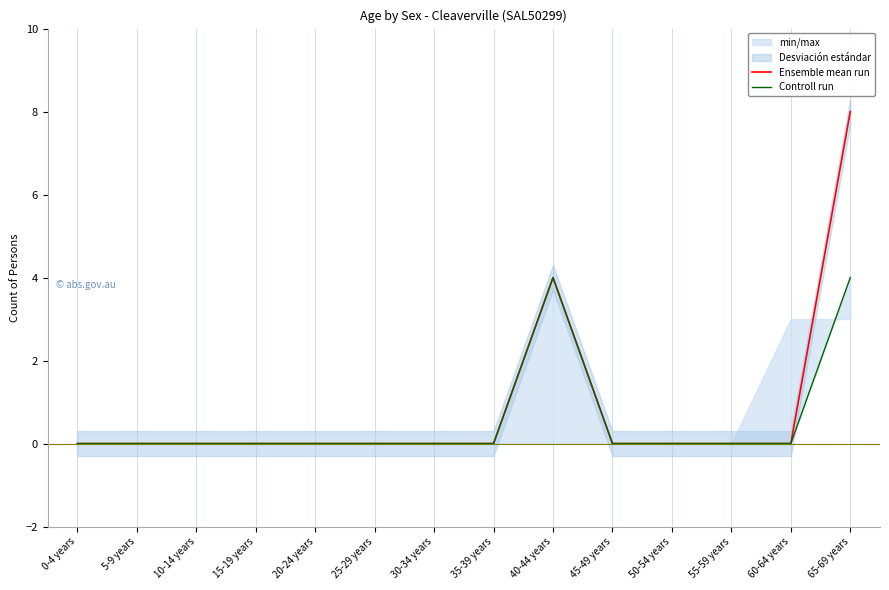

True or false: Ensemble mean run and Controll run cross at least once.

False